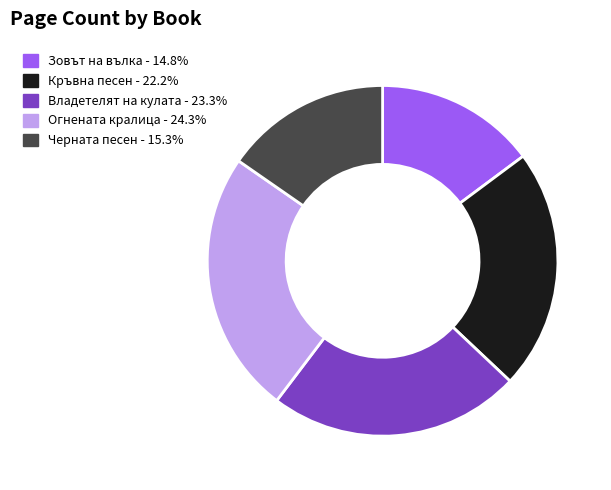

Does Черната песен account for over 50% of the chart?

No